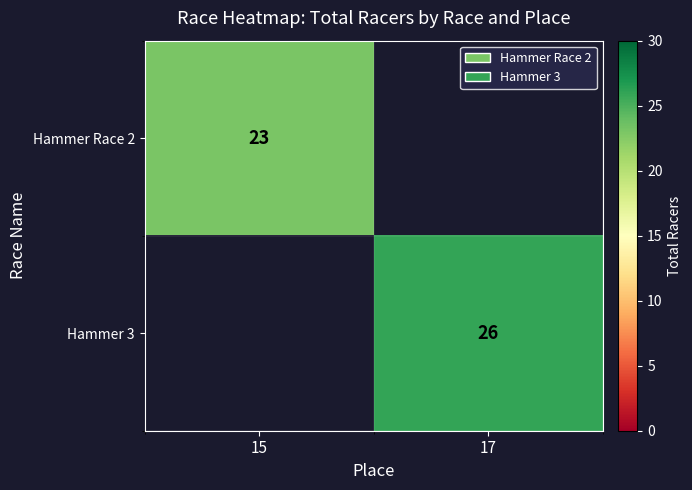

The Hammer Race 2 series shows 15 at 15. True or false?

False